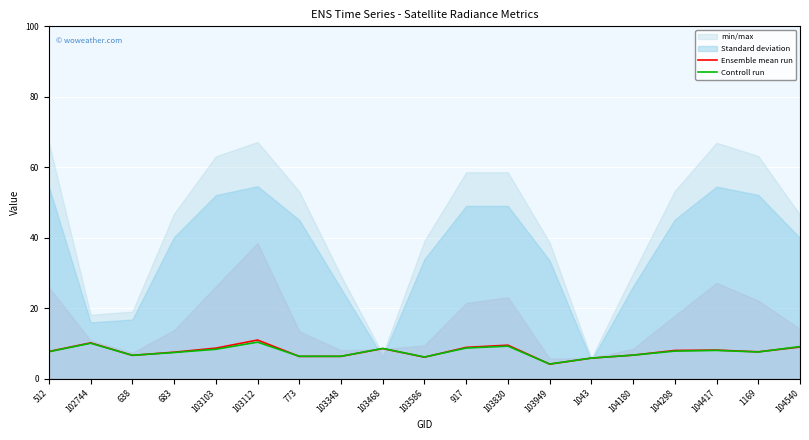

At which label does Ensemble mean run first exceed 7?

512